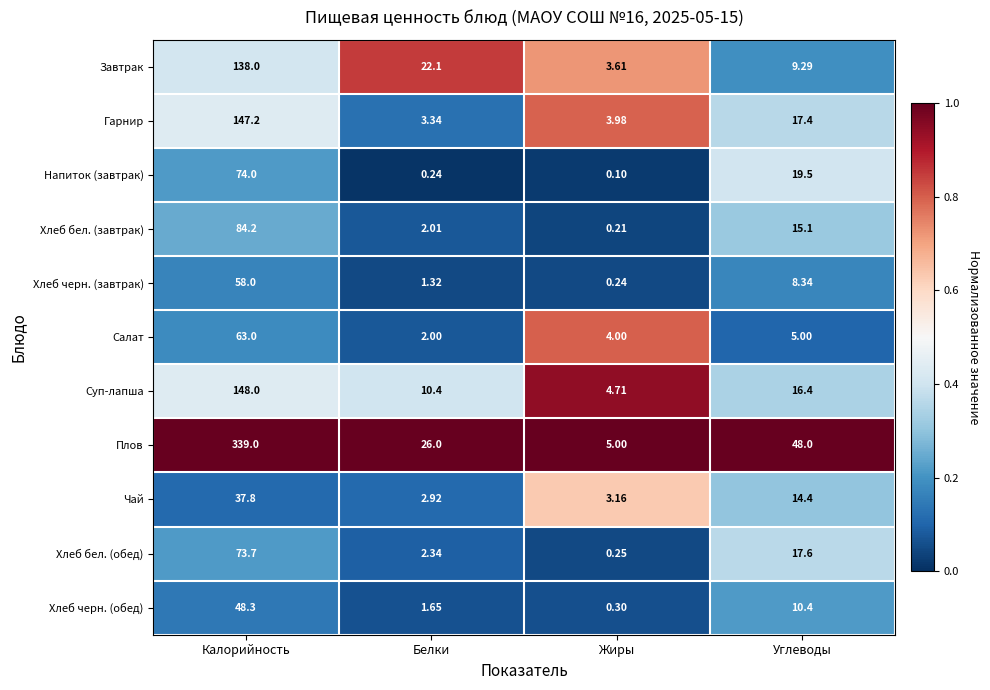

Which series has the widest spread of values?

Плов